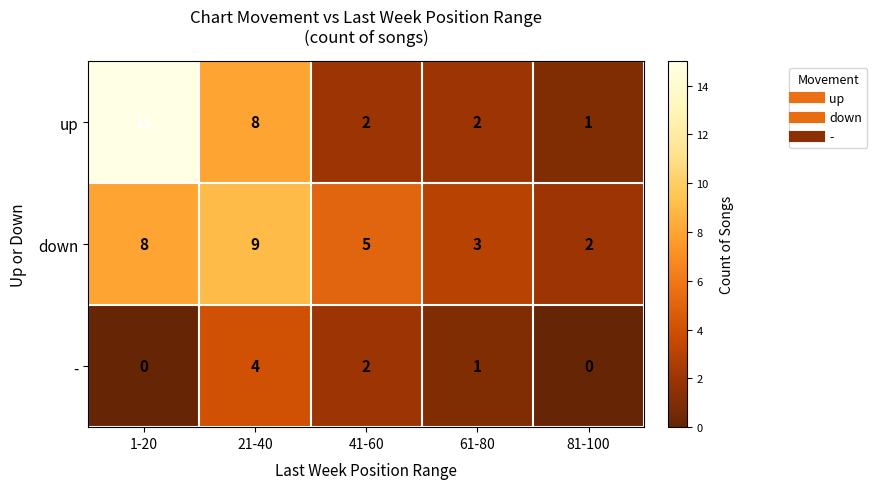

At which category is the sum across all series the highest?

1-20